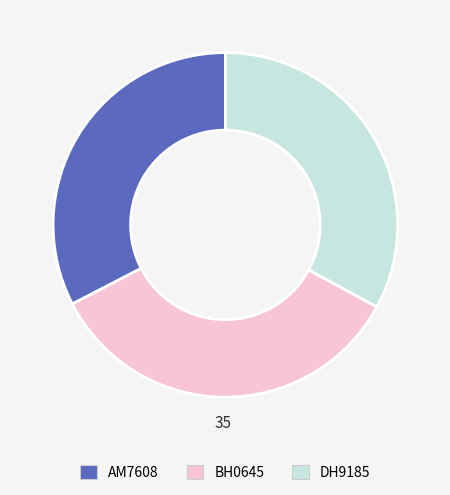

How many slices are in this pie chart?

3